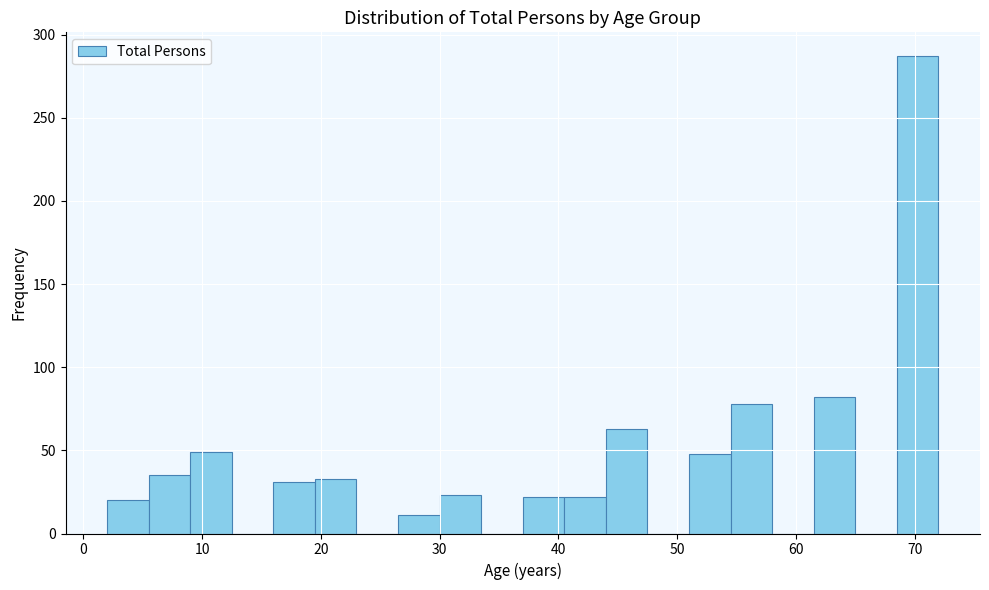

Read against the x-axis, roughly where is the centre of the tallest bar?

70